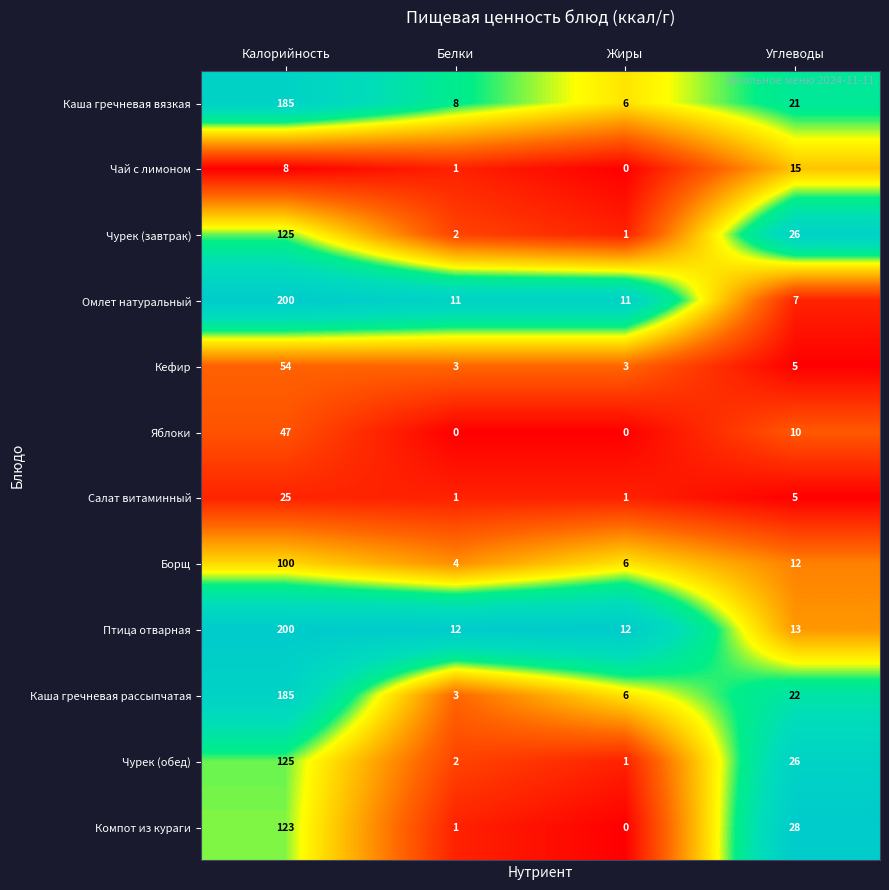

At how many categories does at least one series exceed 0?

4